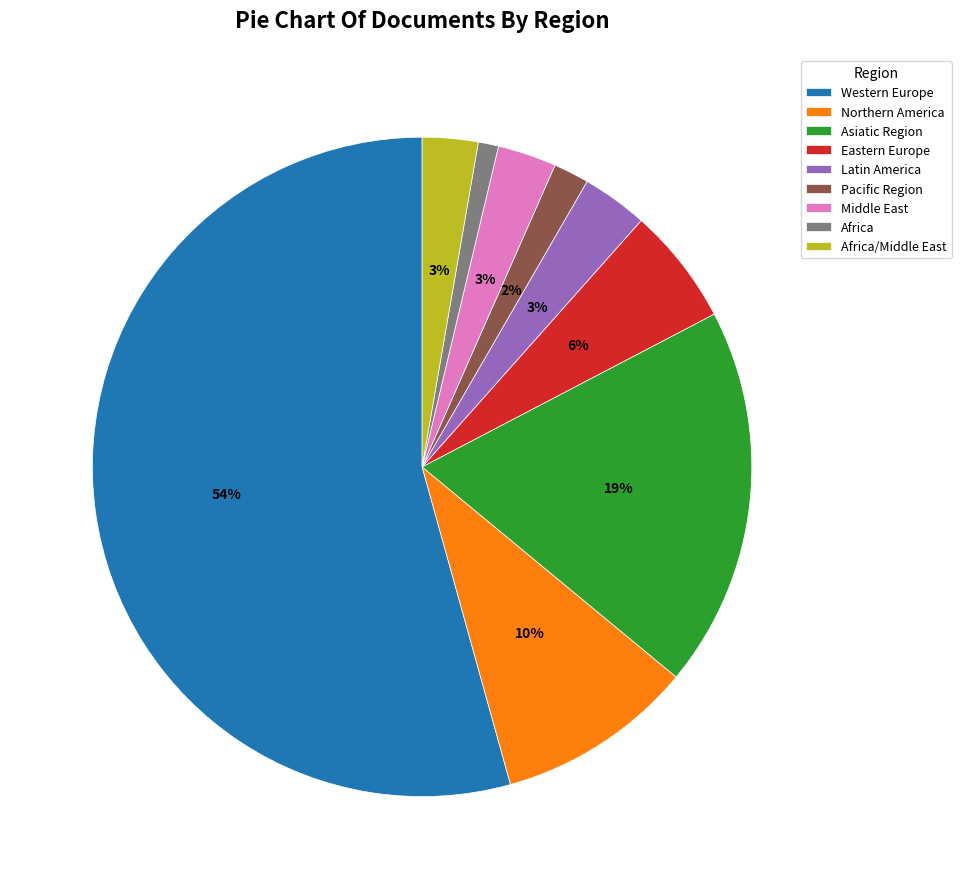

Between Northern America and Western Europe, which is larger?

Western Europe